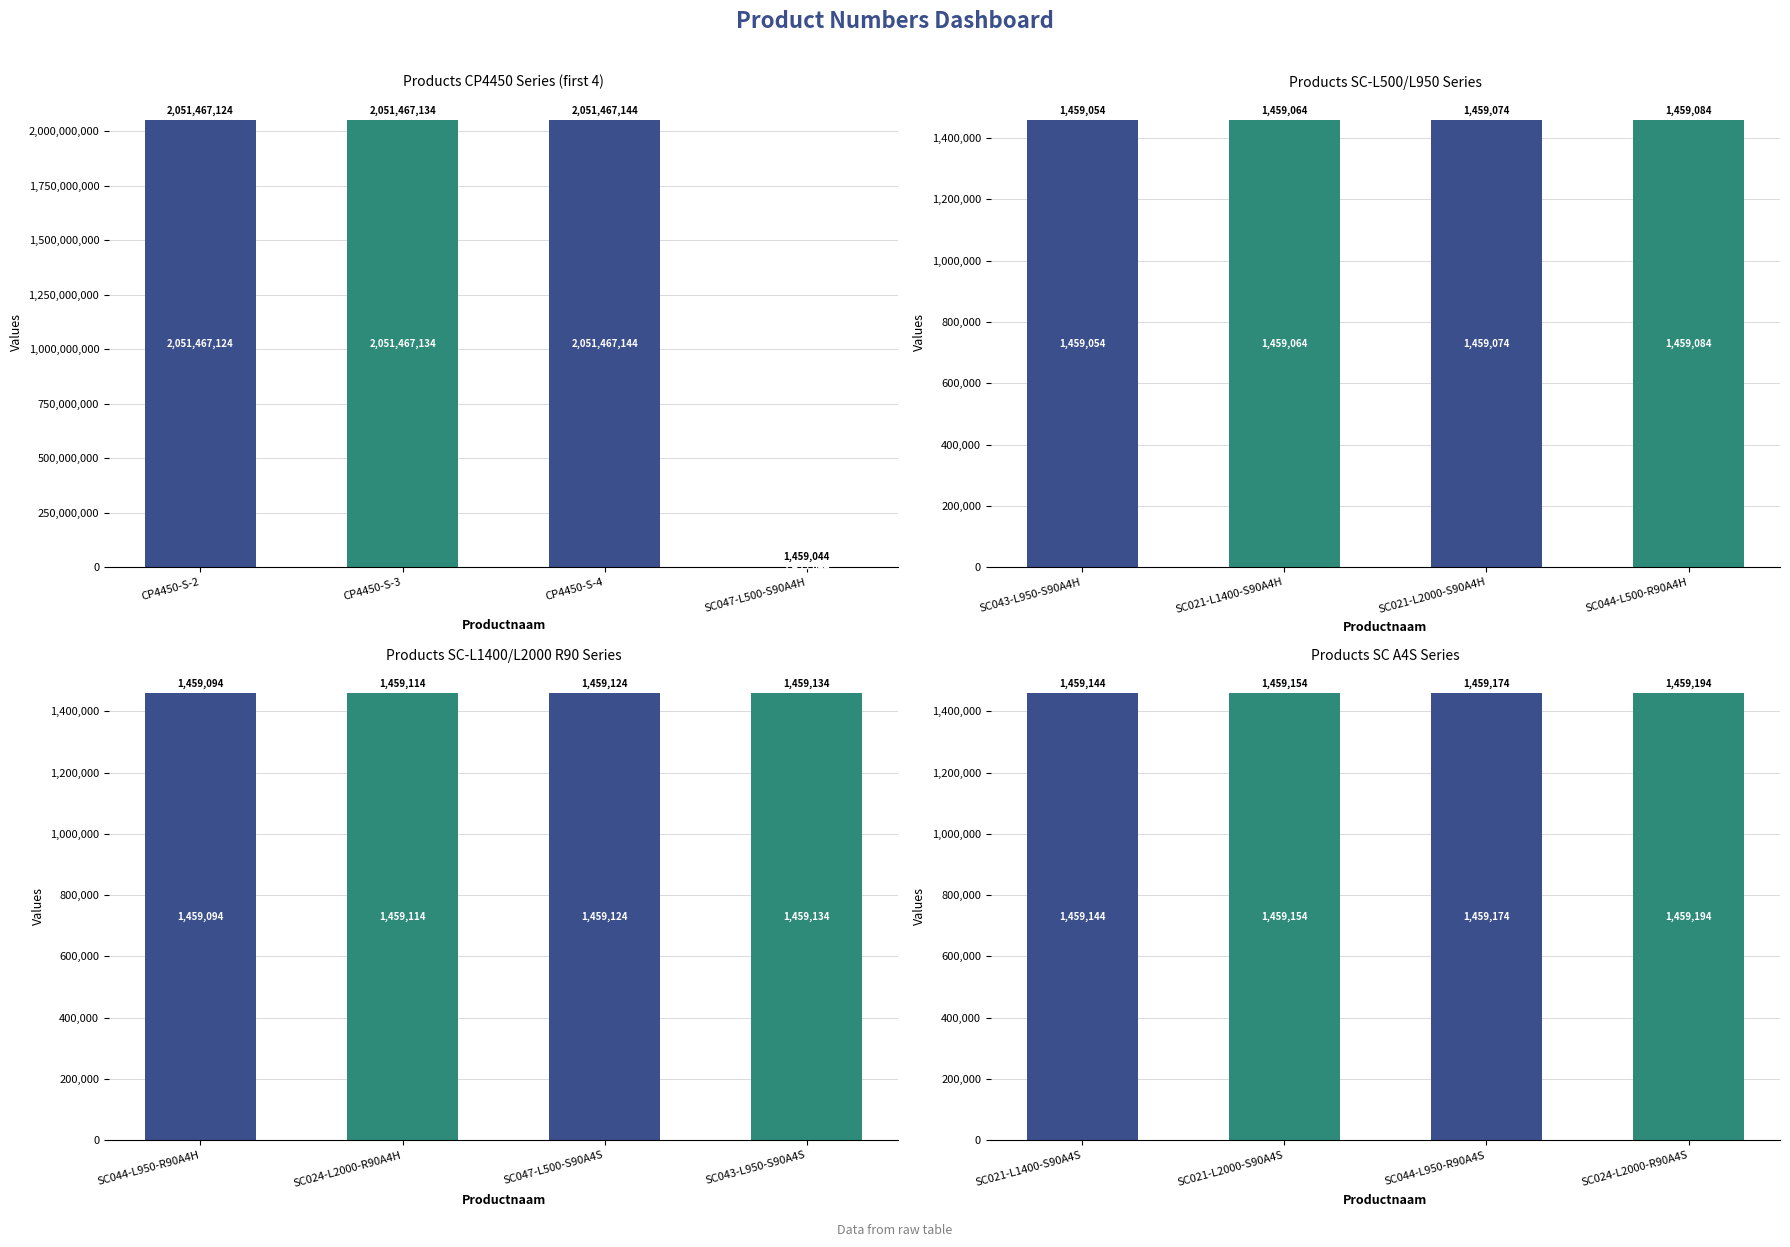

The chart shows a value of 2239948 at SC021-L1400-S90A4S. True or false?

False